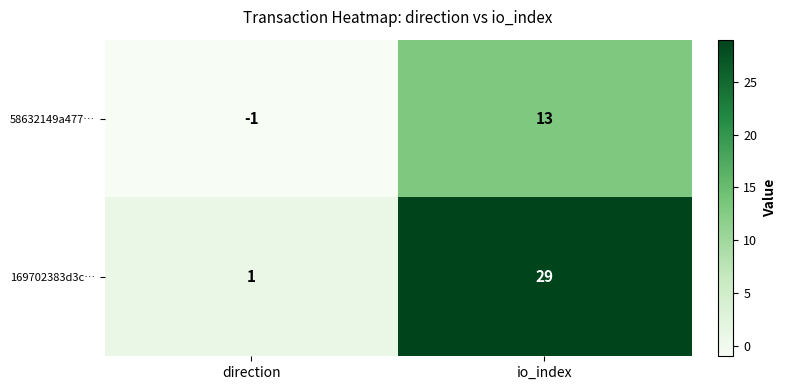

Reading left to right, what are all the values shown in this chart?

58632149a477…: direction=-1	io_index=13
169702383d3c…: direction=1	io_index=29